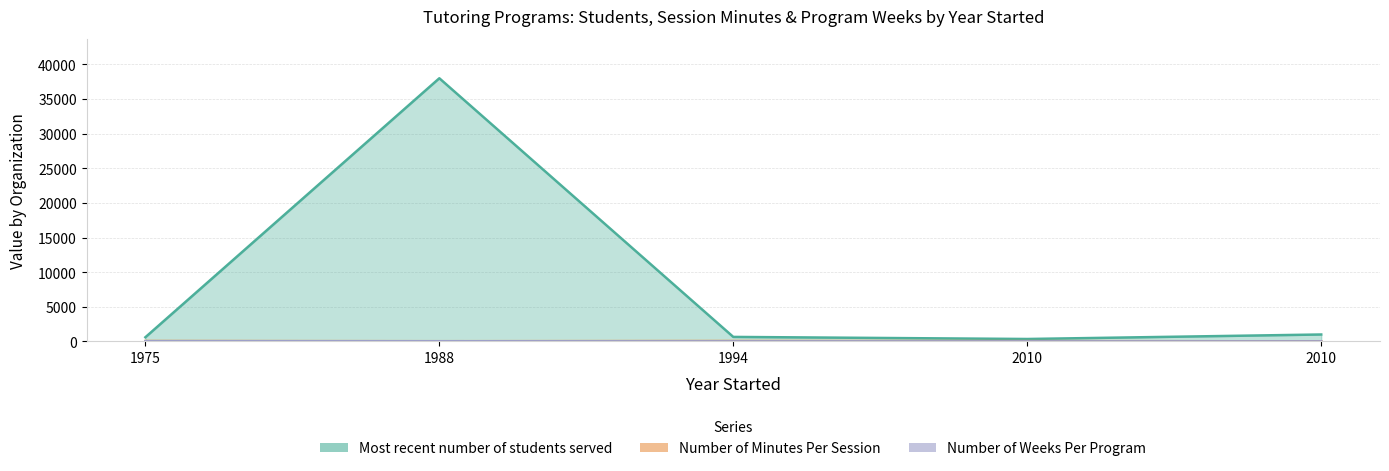

The Most recent number of students served series shows 600 at 1975. True or false?

True